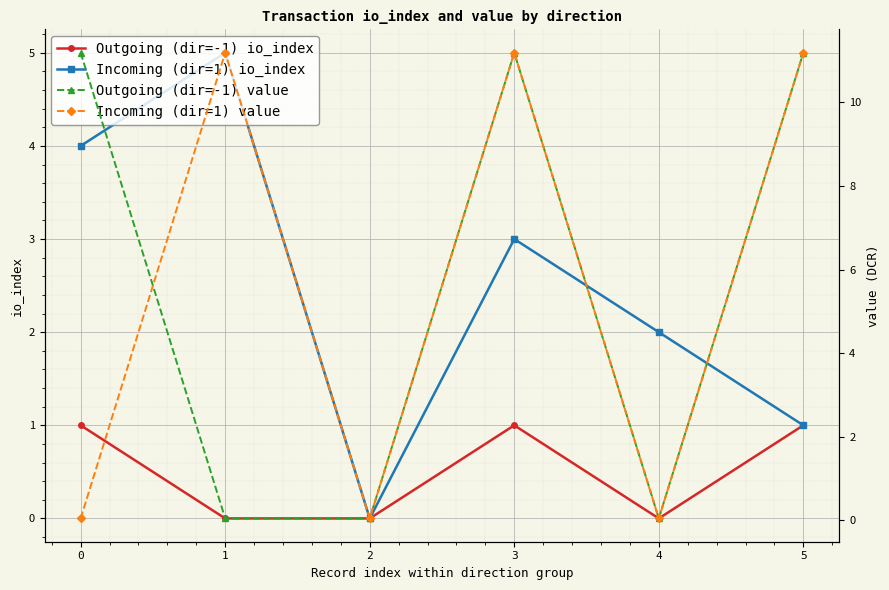

Rank the series at 3 from lowest to highest value.

Outgoing (dir=-1) io_index, Incoming (dir=1) io_index, Outgoing (dir=-1) value, Incoming (dir=1) value